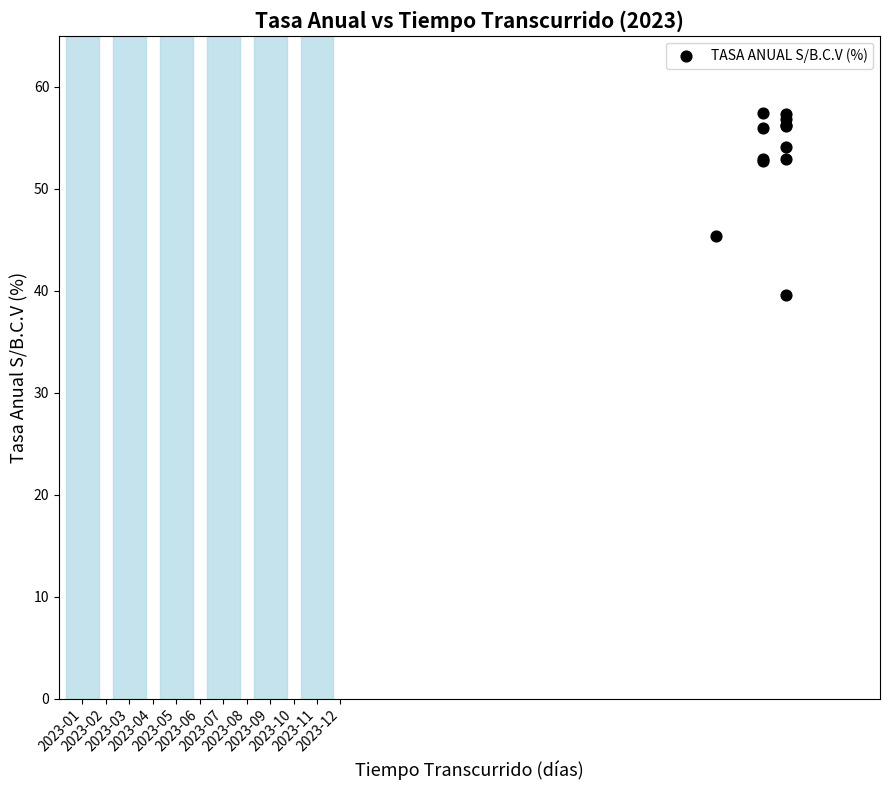

What Y value in the scatter plot is closest to 48?

45.3